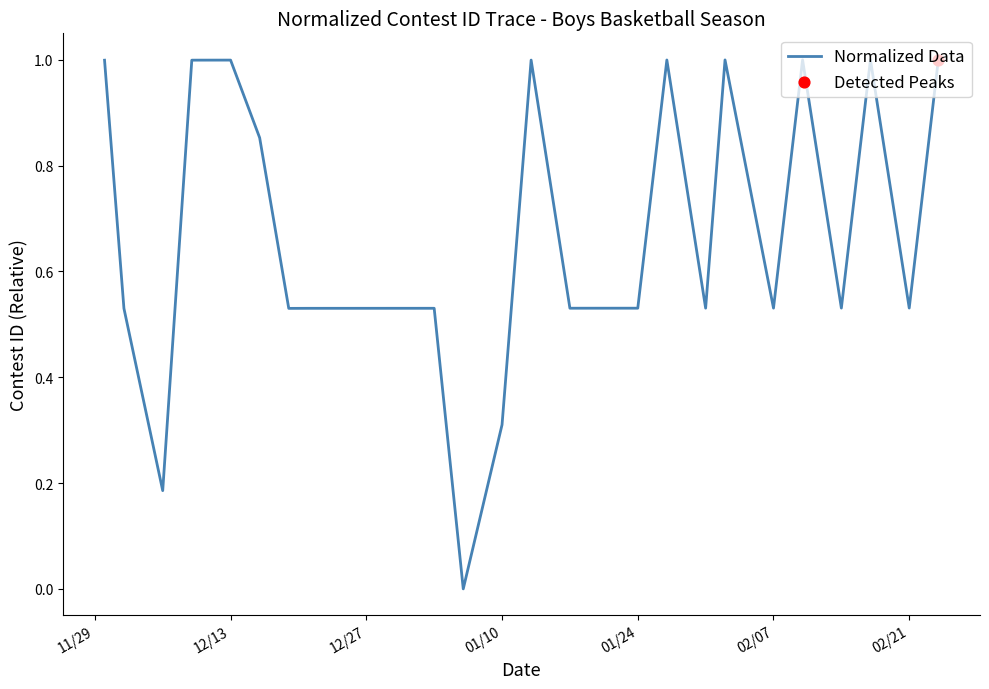

What is the difference between the maximum and minimum values?

1.0